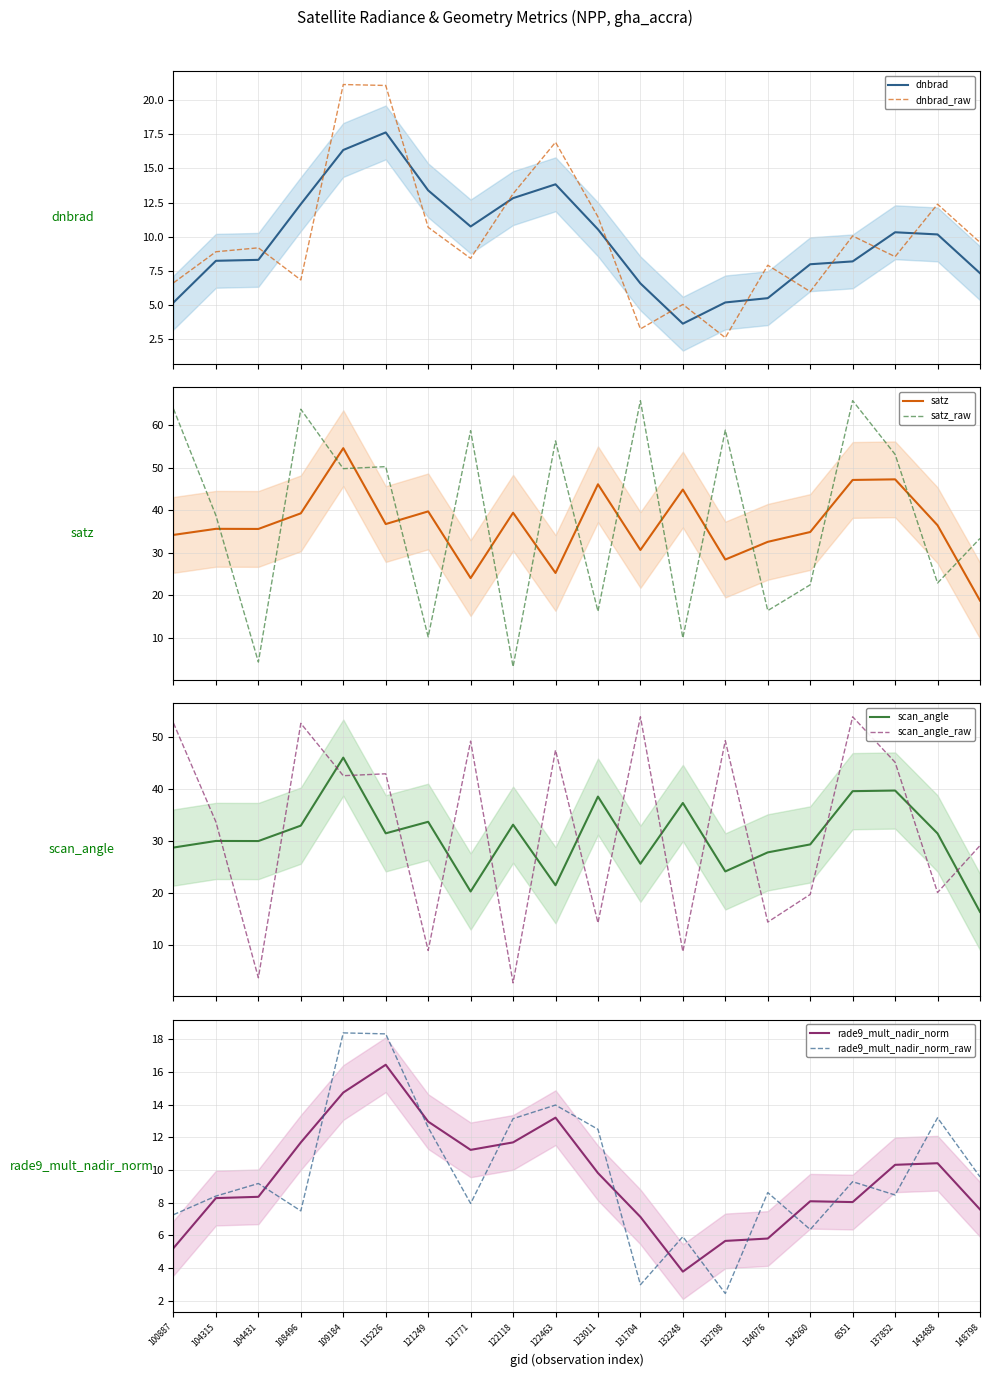

What is the minimum value for scan_angle?

16.4